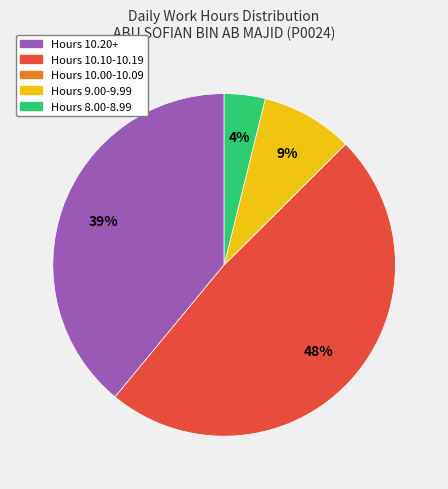

Is there a majority slice in this chart?

No